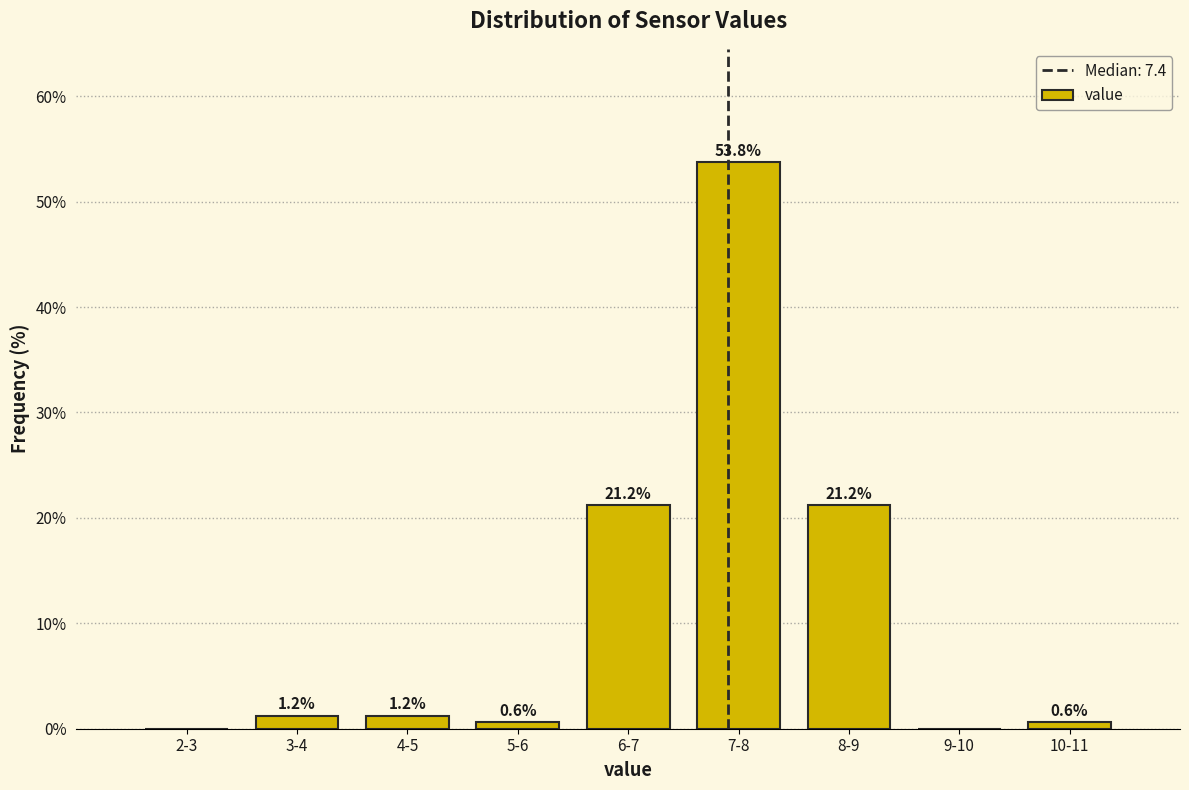

What is the sum of the values at 6-7 and 7-8?

75.0